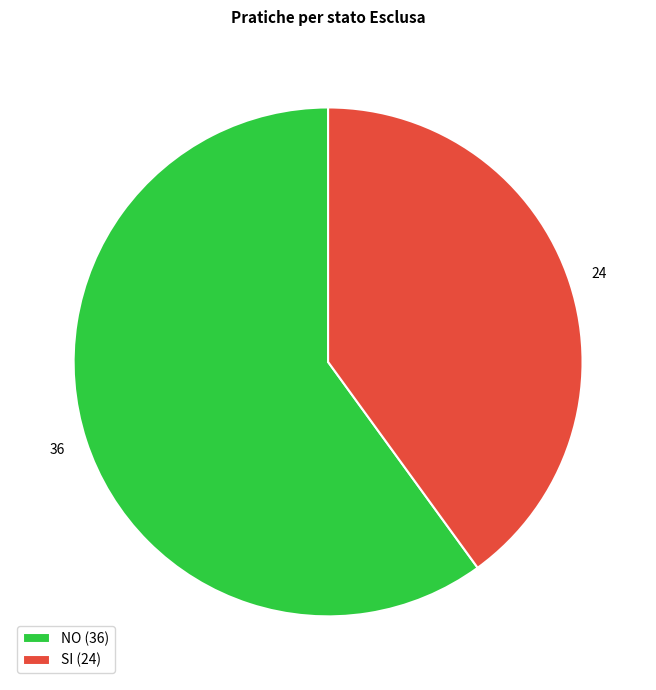

Is the sum of SI (24) and NO (36) greater than half?

Yes